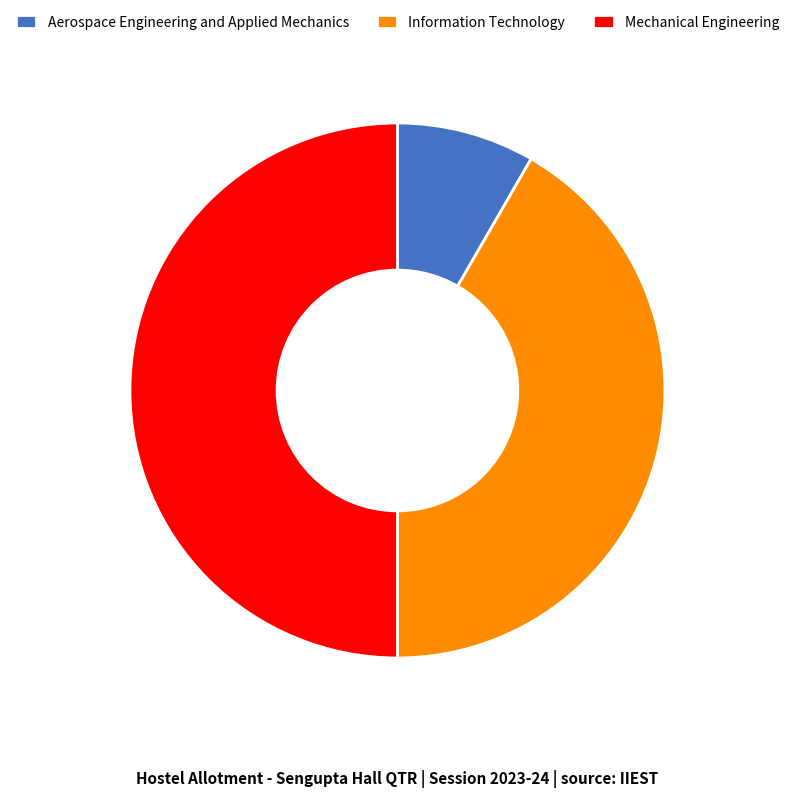

Rank the categories by value from lowest to highest.

Aerospace Engineering and Applied Mechanics, Information Technology, Mechanical Engineering